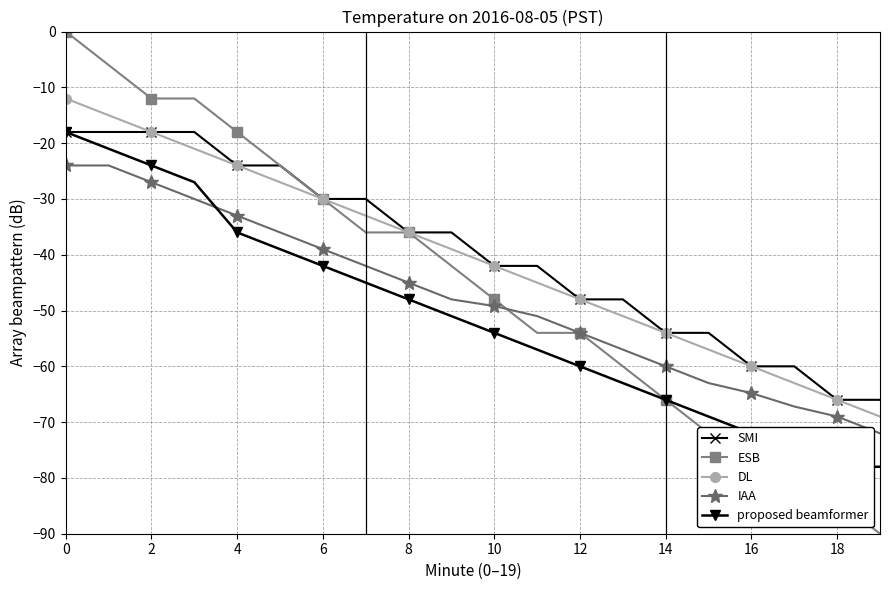

Read the IAA value at 8.

-45.0